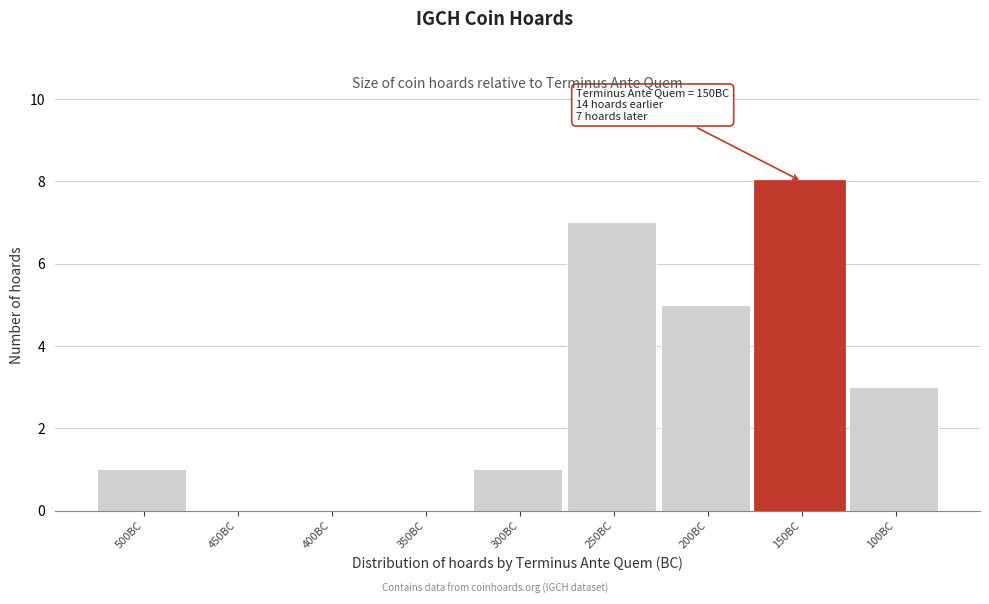

Reading left to right, list all the values displayed in this chart.

500BC=1	450BC=0	400BC=0	350BC=0	300BC=1	250BC=7	200BC=5	150BC=8	100BC=3